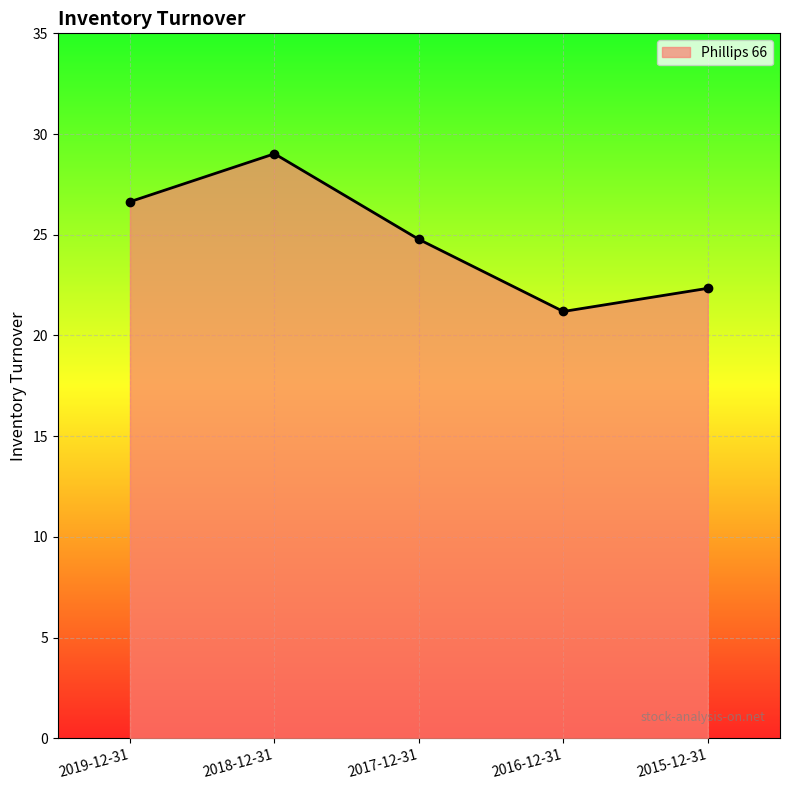

The chart shows a value of 16.8 at 2019-12-31. True or false?

False